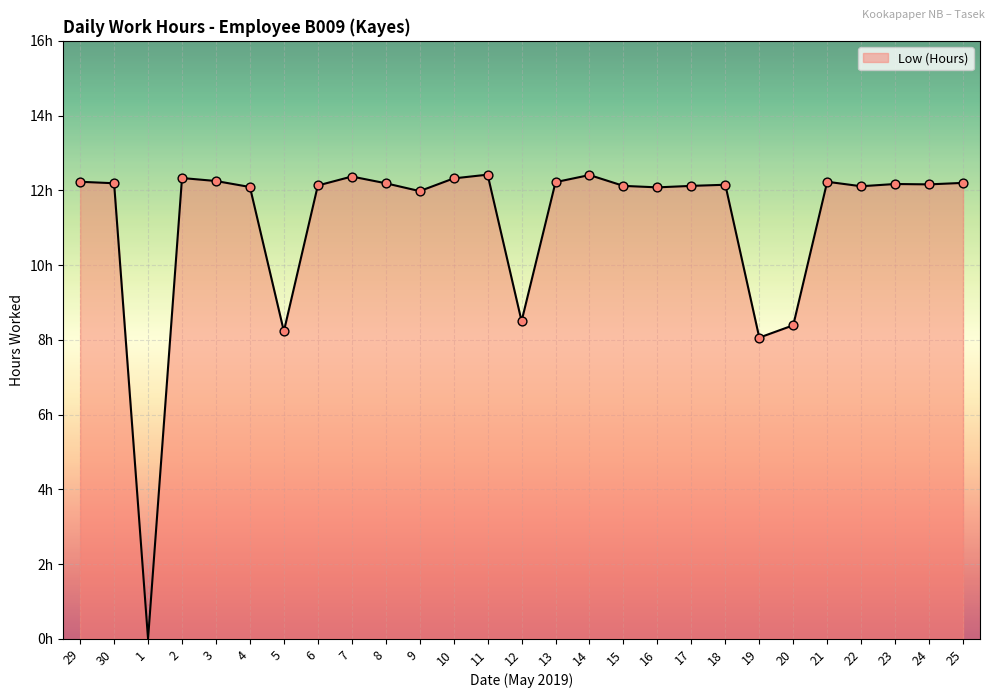

What is the change in value from 2 to 6?

-0.2